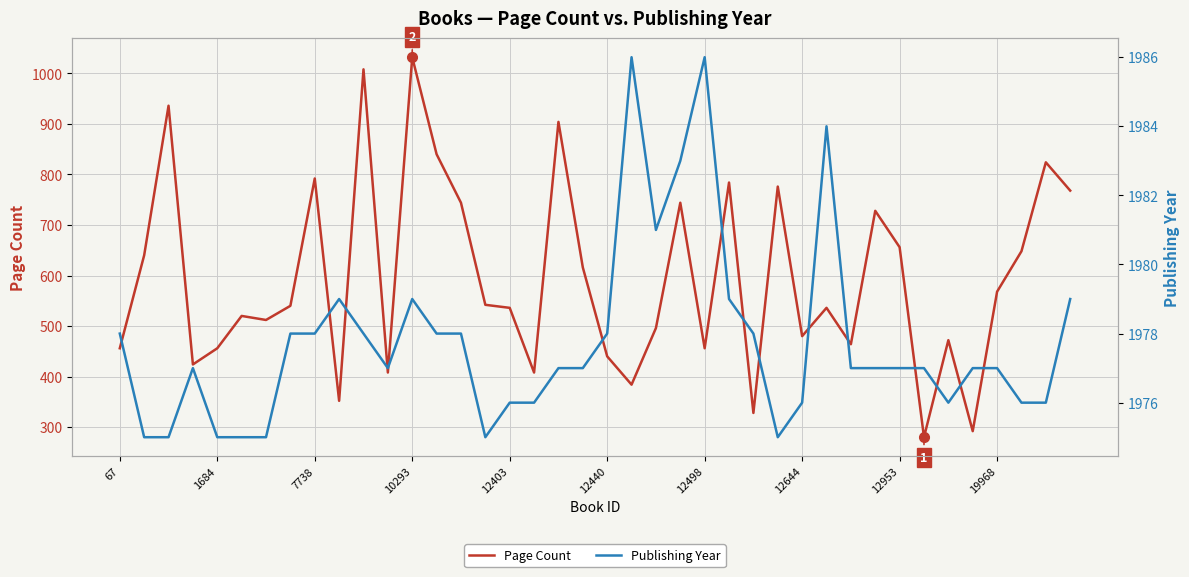

What is the minimum value for Page Count?

280